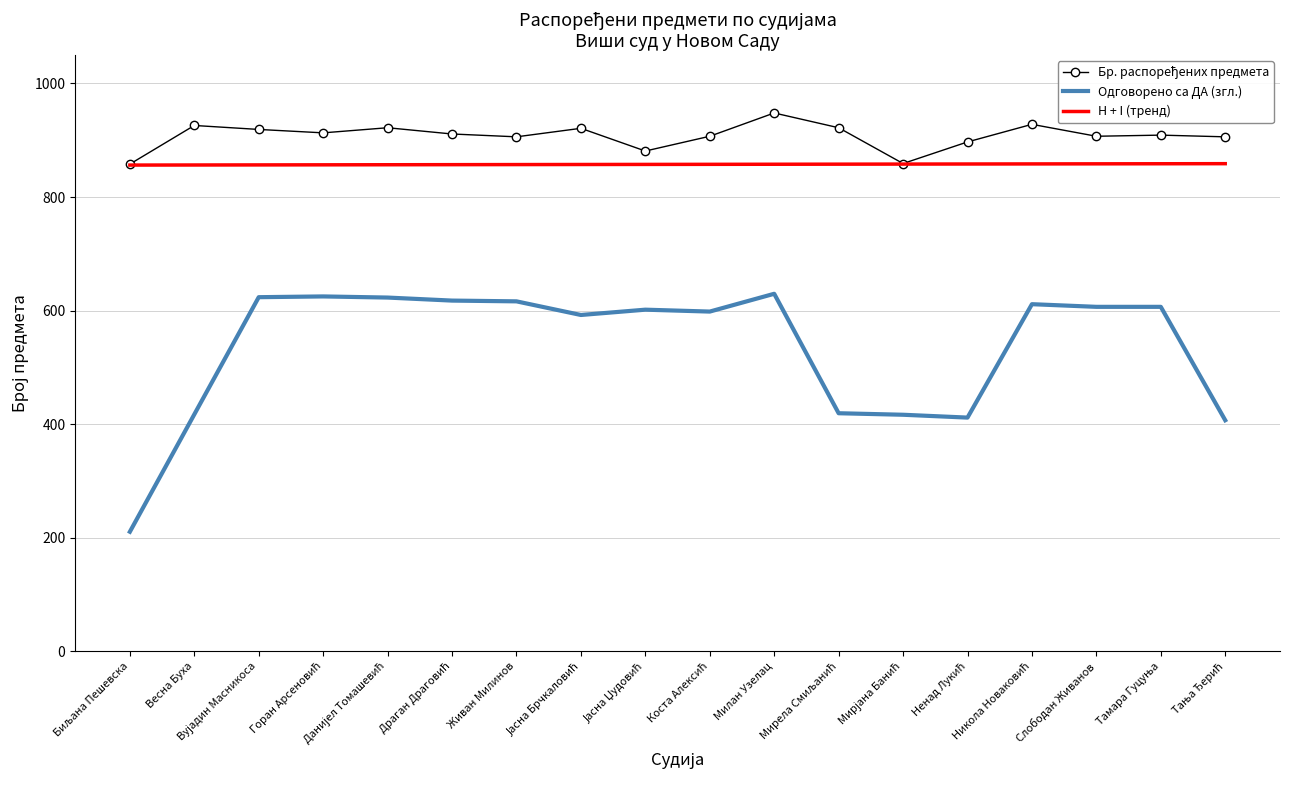

True or false: Одговорено са ДА (згл.) has a value of 417.3 at Весна Буха.

True